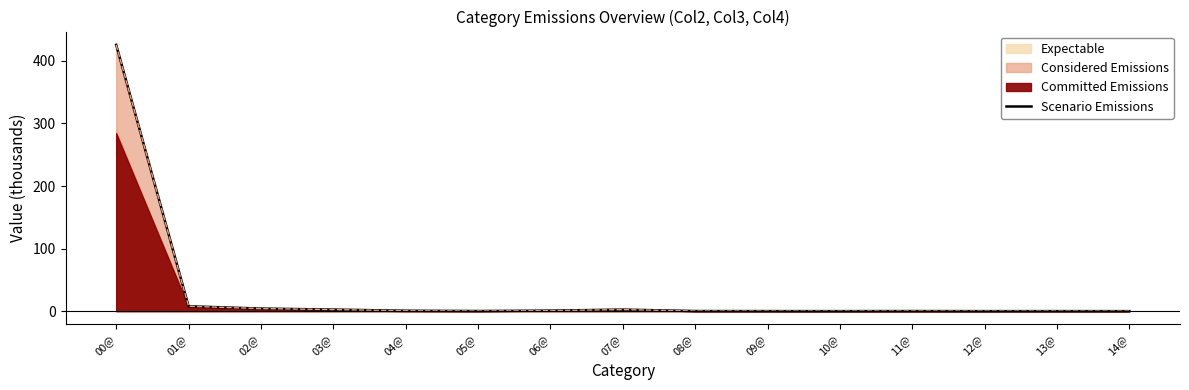

Does the chart display data point markers on the line(s)?

No